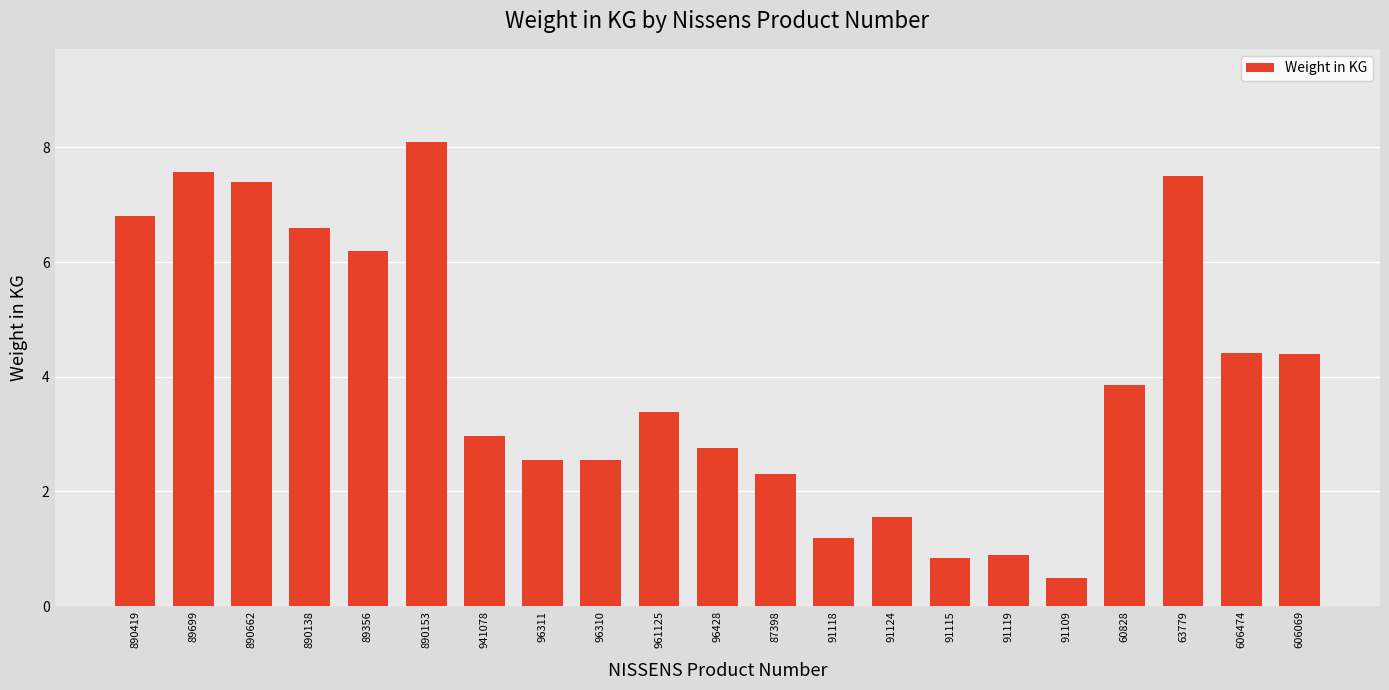

The chart shows a value of 2.8 at 96428. True or false?

True